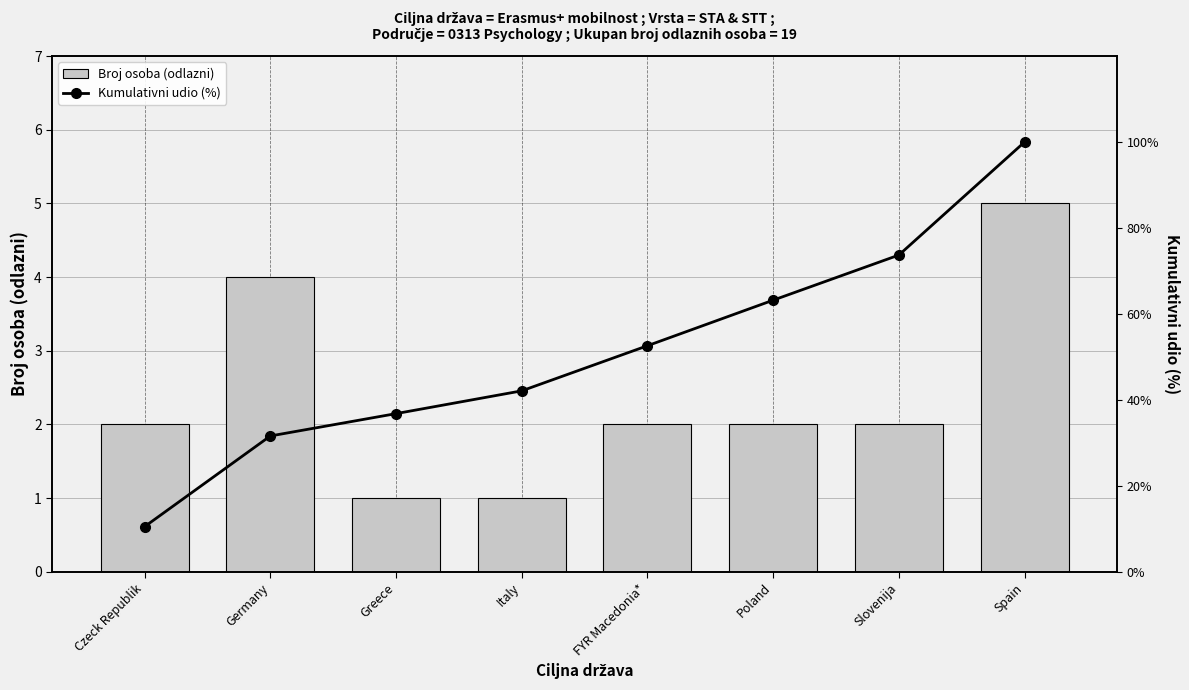

At which category is the sum across all series the highest?

Spain